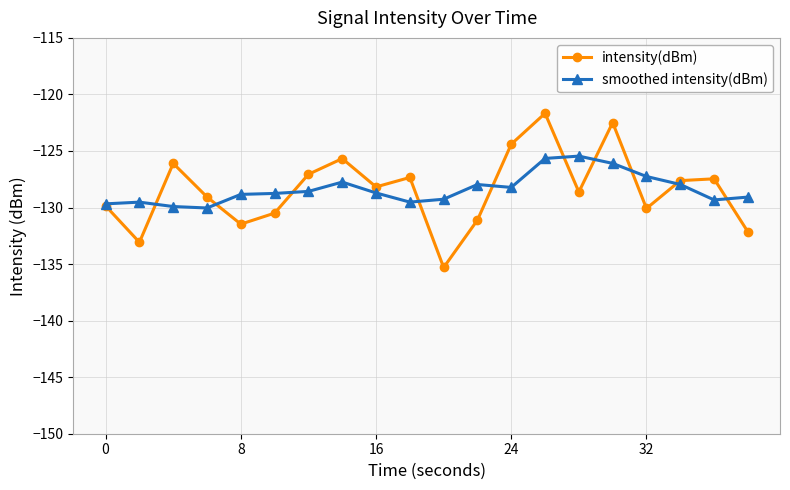

In intensity(dBm), how many points are lower than both neighbors (excluding endpoints)?

6